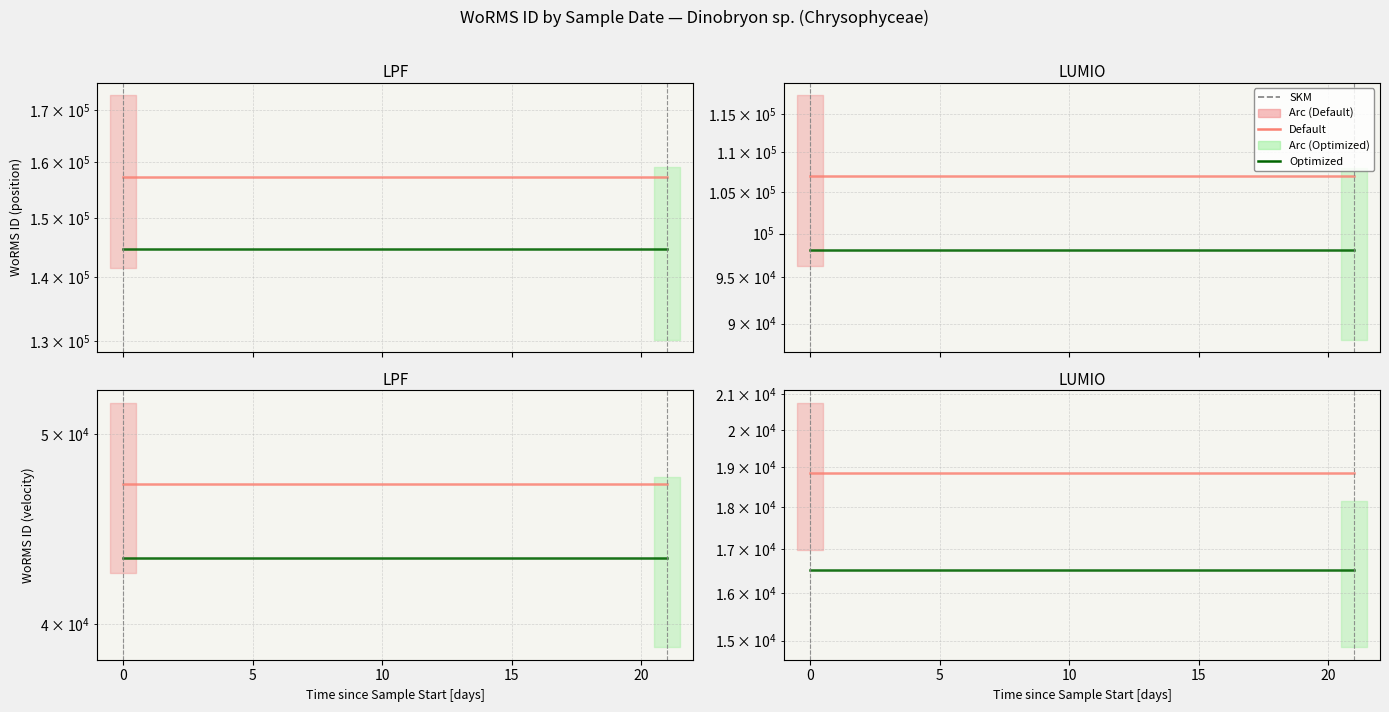

Read the Optimized value at 0.

16510.2